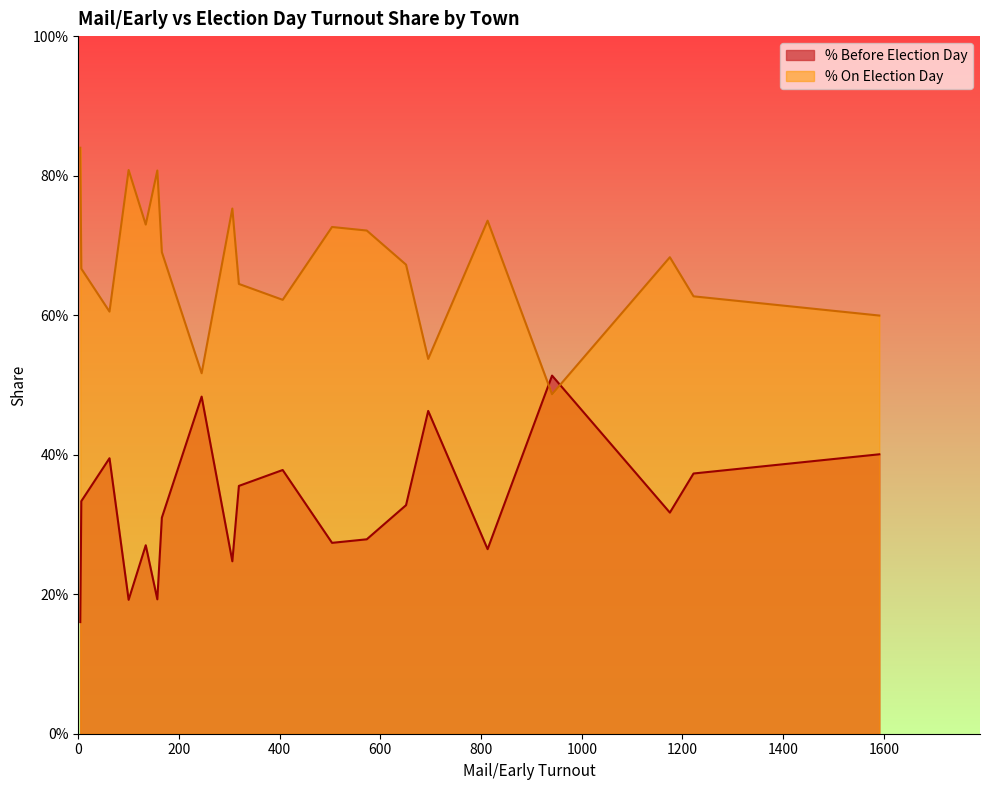

Rank the series by their maximum value, from highest to lowest.

% On Election Day, % Before Election Day